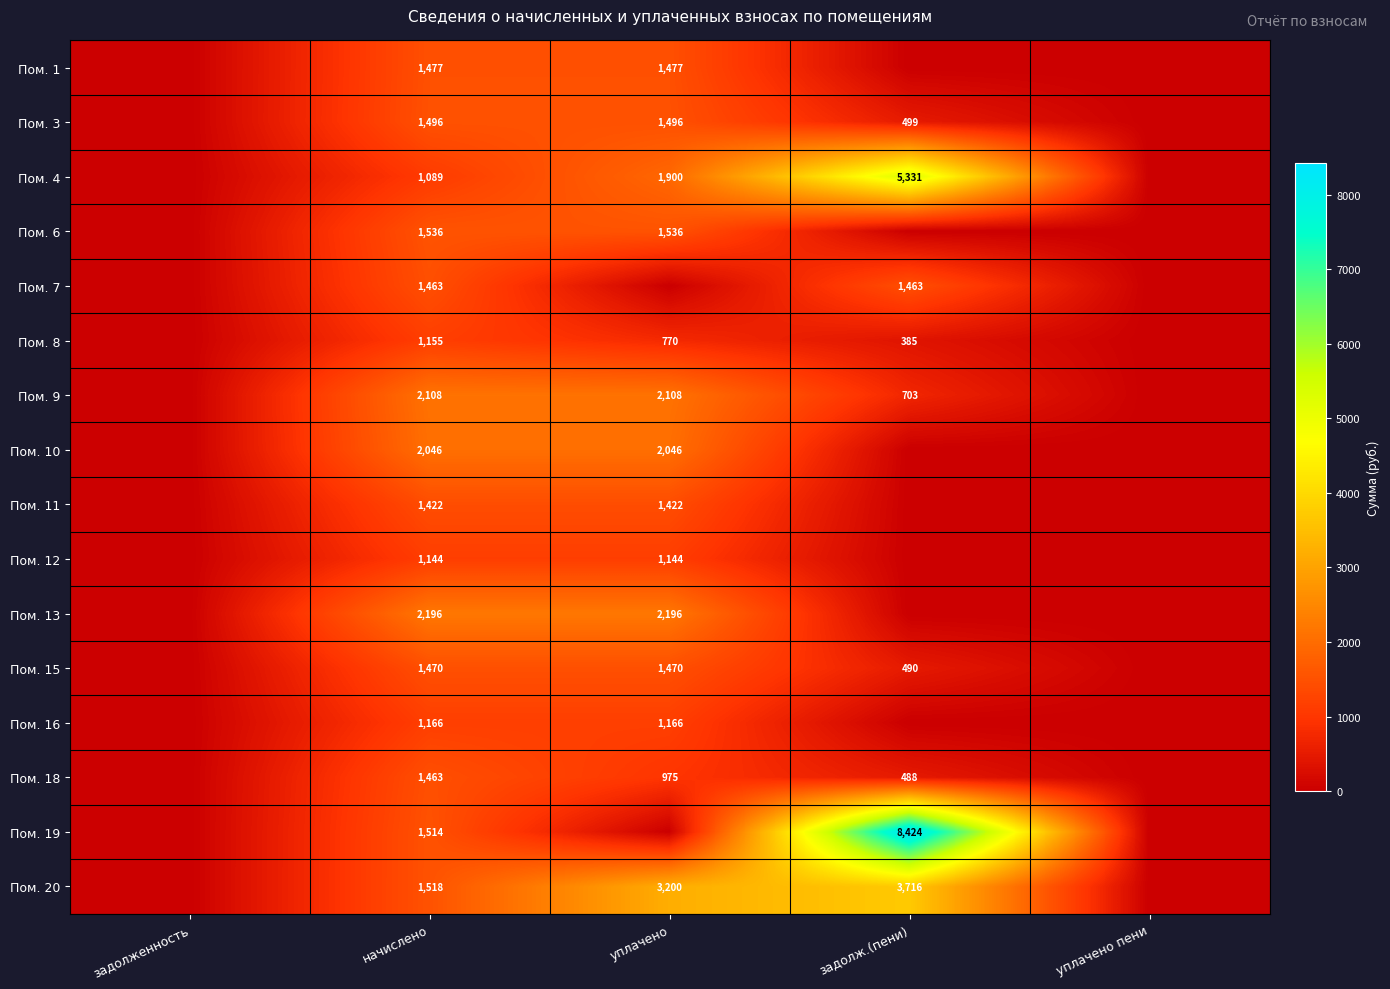

At which category is the sum across all series the highest?

начислено